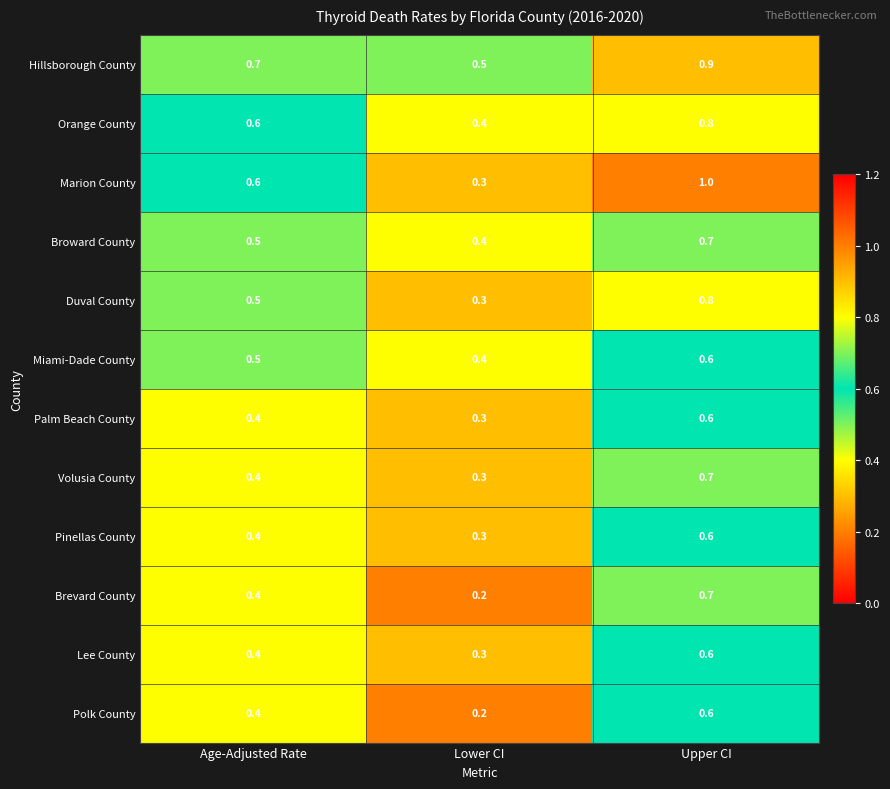

What is the difference between the Palm Beach County values at Lower CI and Upper CI?

0.3